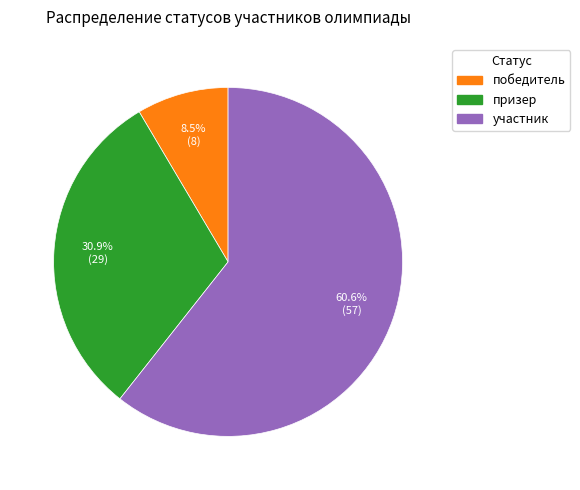

Does участник represent more than half of the total?

Yes